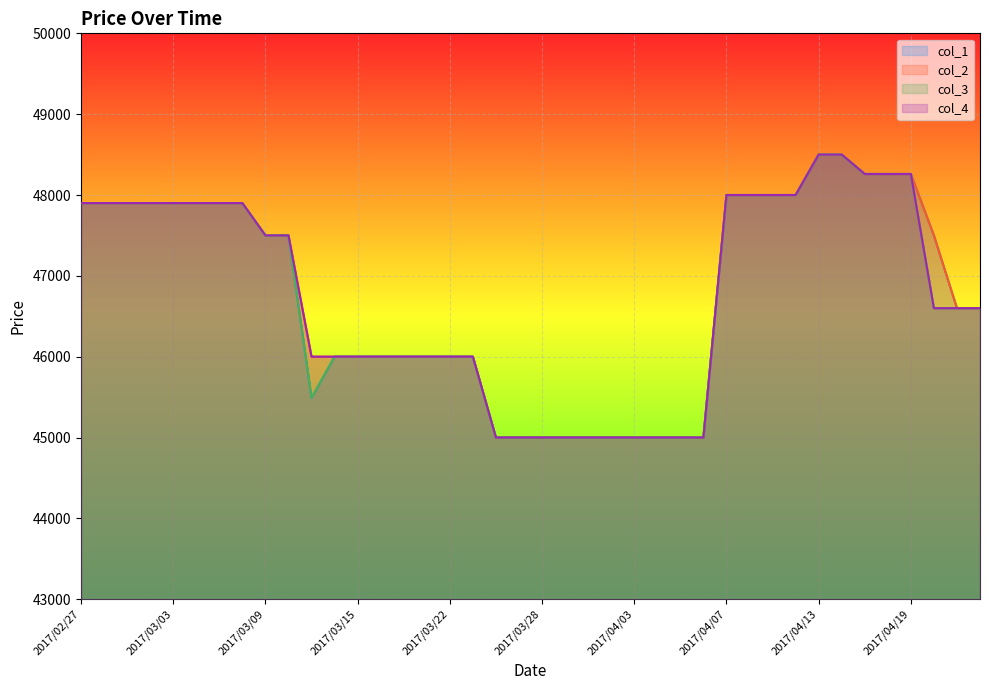

The col_3 series shows 22797 at 2017/03/02. True or false?

False